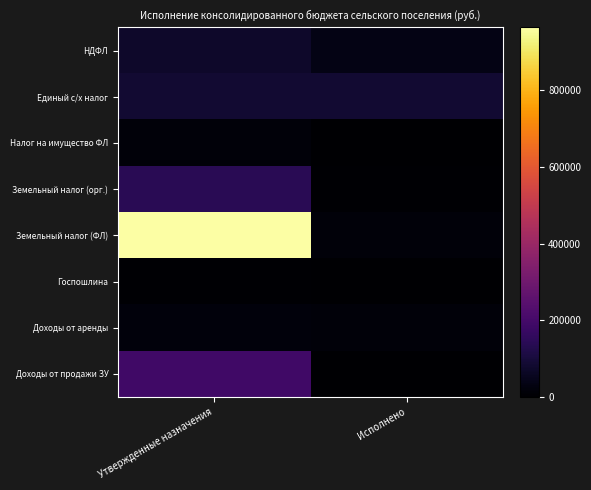

At how many categories does at least one series exceed 665719?

1